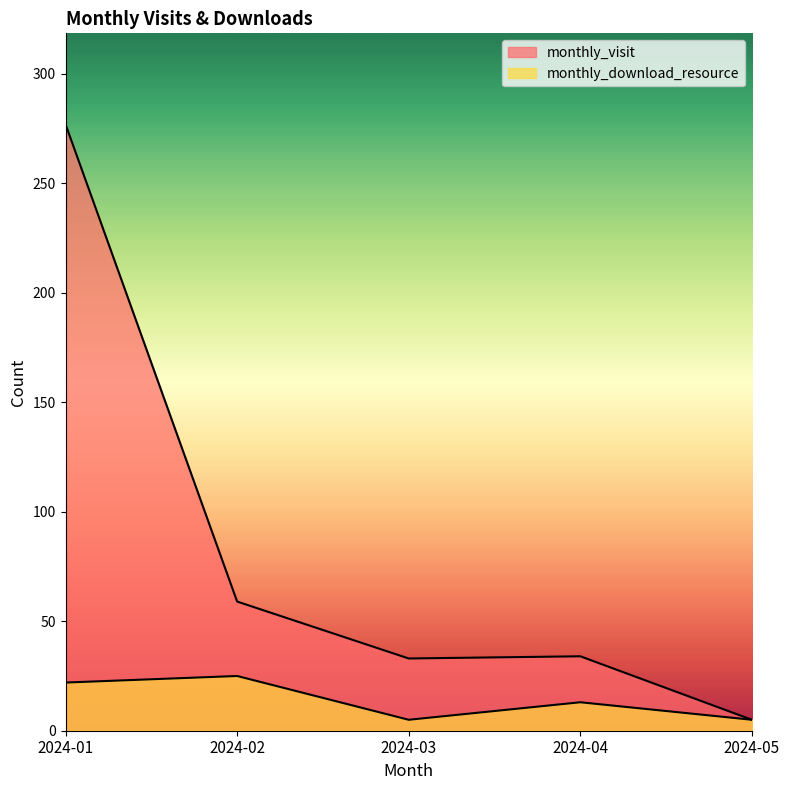

How many values in the monthly_visit series exceed 34?

2